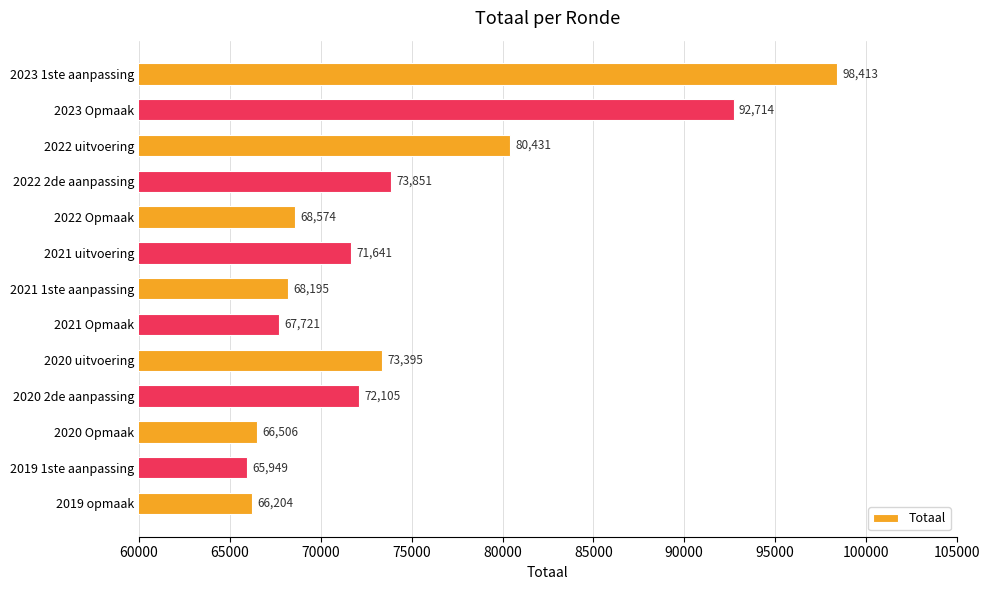

True or false: the data shows 65949 at 2019 1ste aanpassing.

True